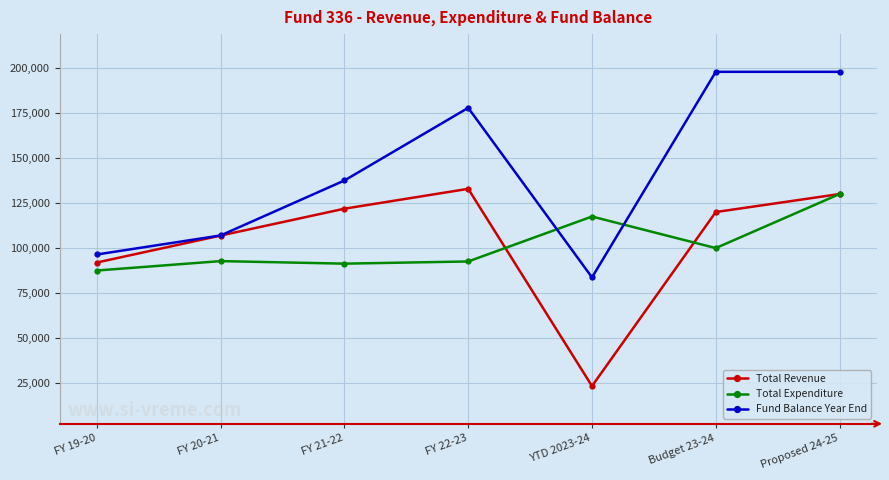

What position from the right is YTD 2023-24?

3